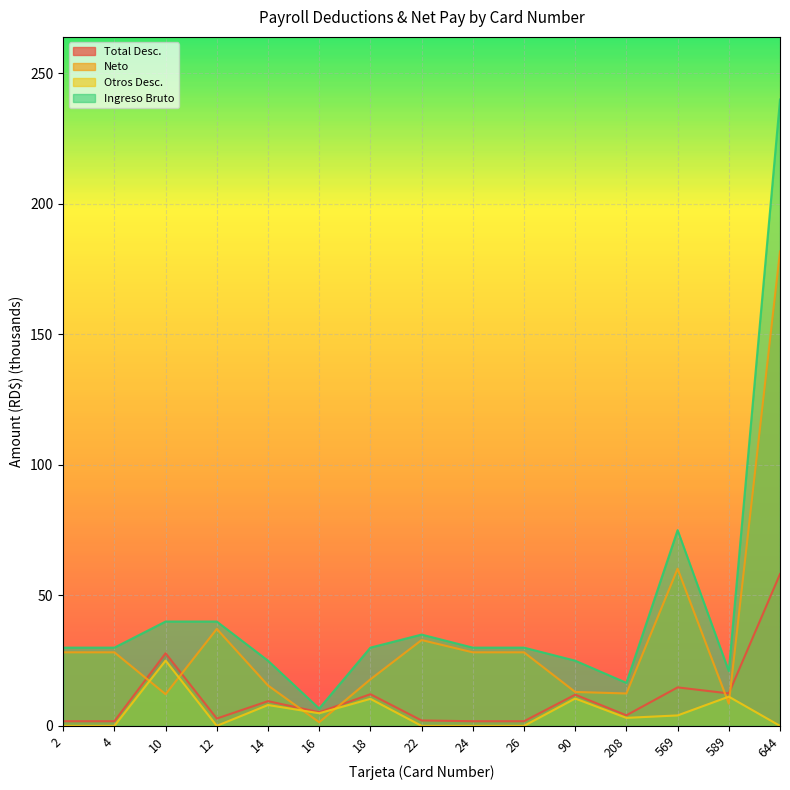

Which series has the largest total across all categories?

Ingreso Bruto